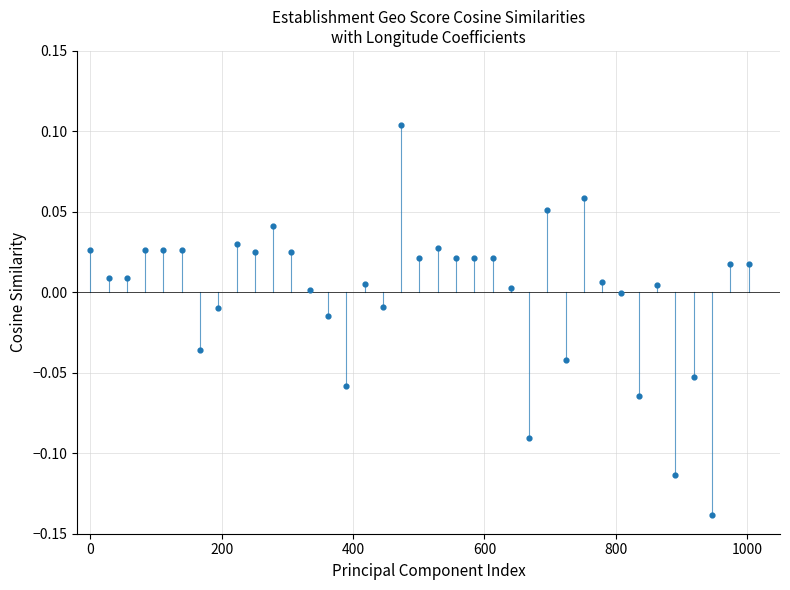

What is the range of X values (max minus min)?

1002.2